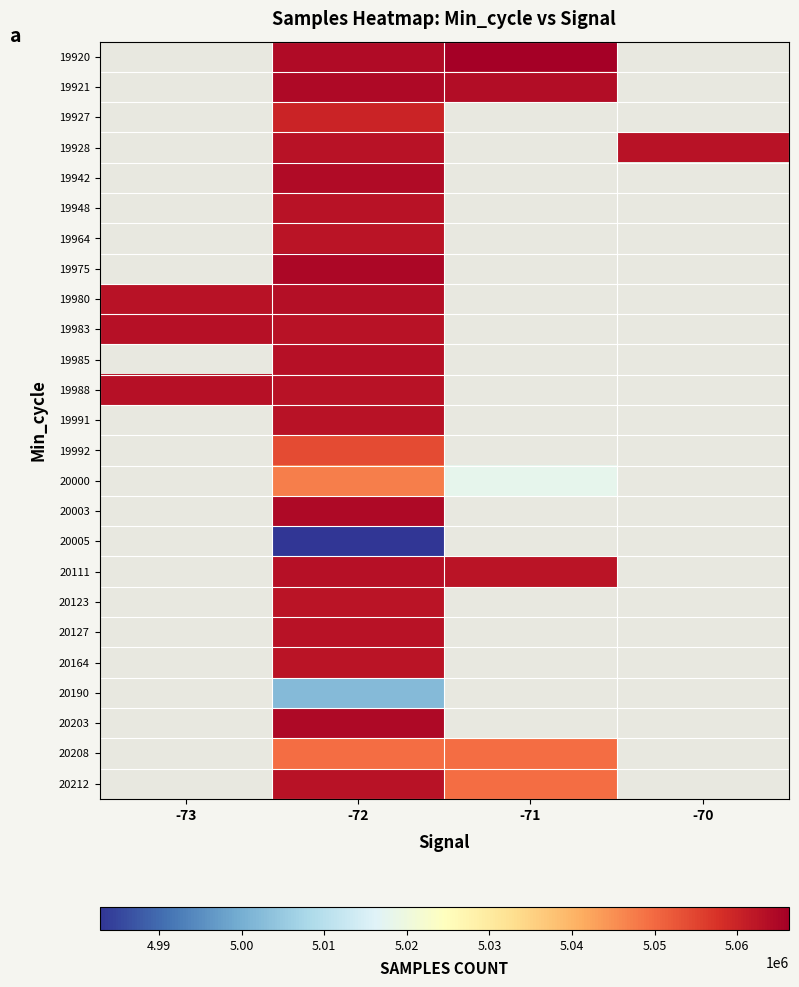

Between -72 and -71, which is larger?

-71